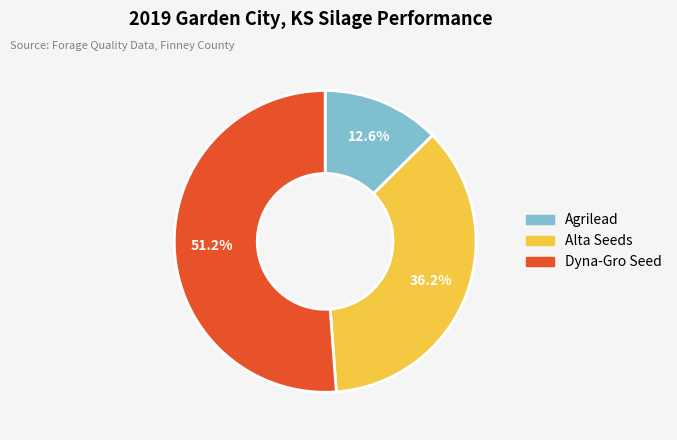

Is there any slice that represents more than half of the pie?

Yes